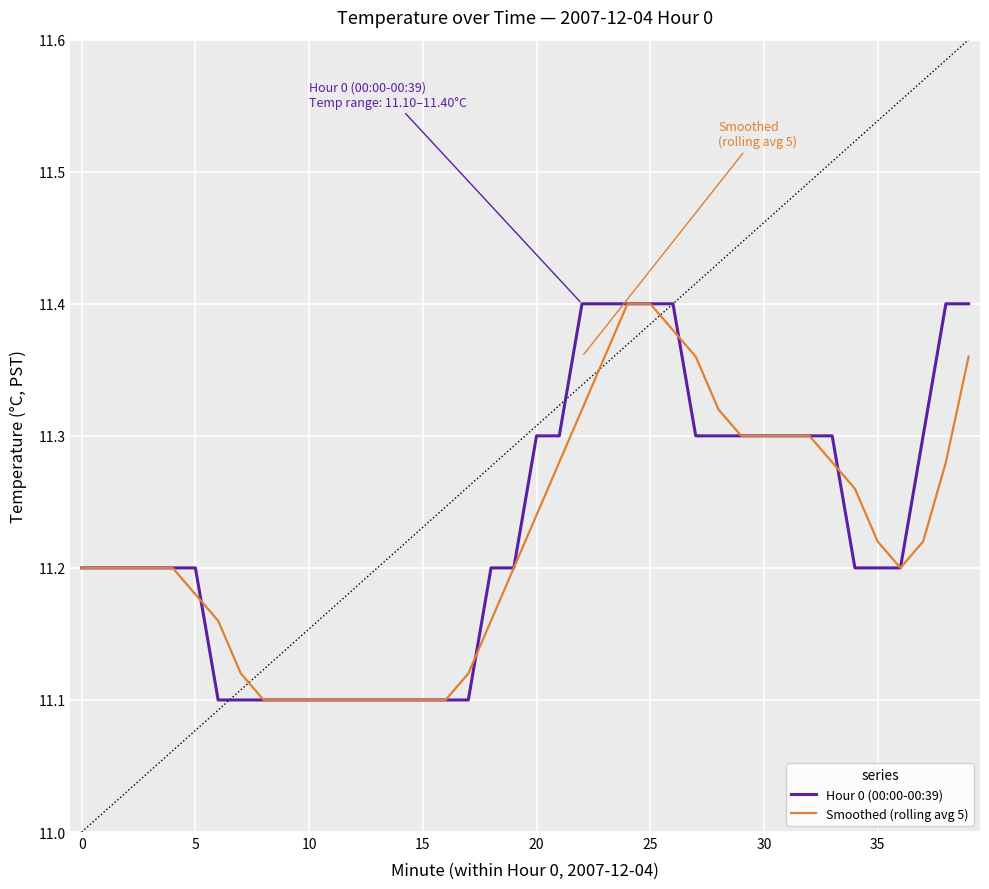

Which category has the highest value in the Smoothed (rolling avg 5) series?

24